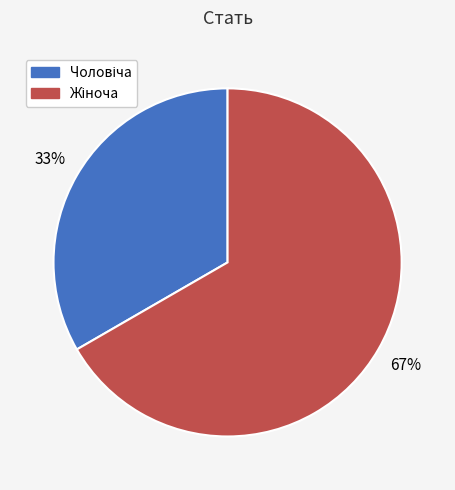

To the nearest percent, what is the average slice percentage?

50%